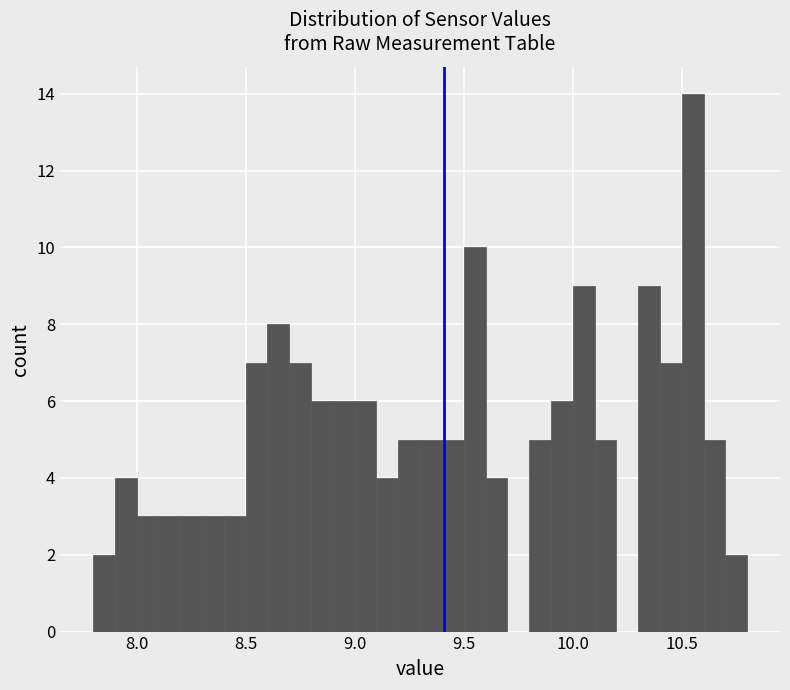

Around what value on the x-axis is the tallest bar? Give the approximate position of its centre, as read against the axis.

10.55